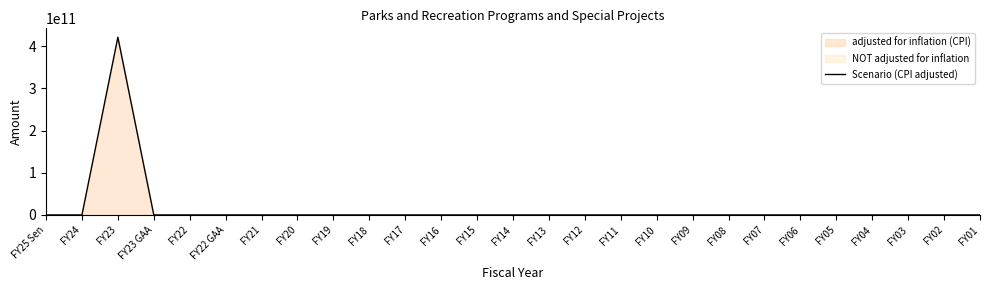

List the labels in order of value, smallest first.

FY25 Sen, FY24, FY23 GAA, FY21, FY20, FY19, FY18, FY17, FY16, FY15, FY14, FY13, FY12, FY11, FY10, FY09, FY08, FY07, FY06, FY05, FY04, FY03, FY02, FY01, FY22, FY22 GAA, FY23